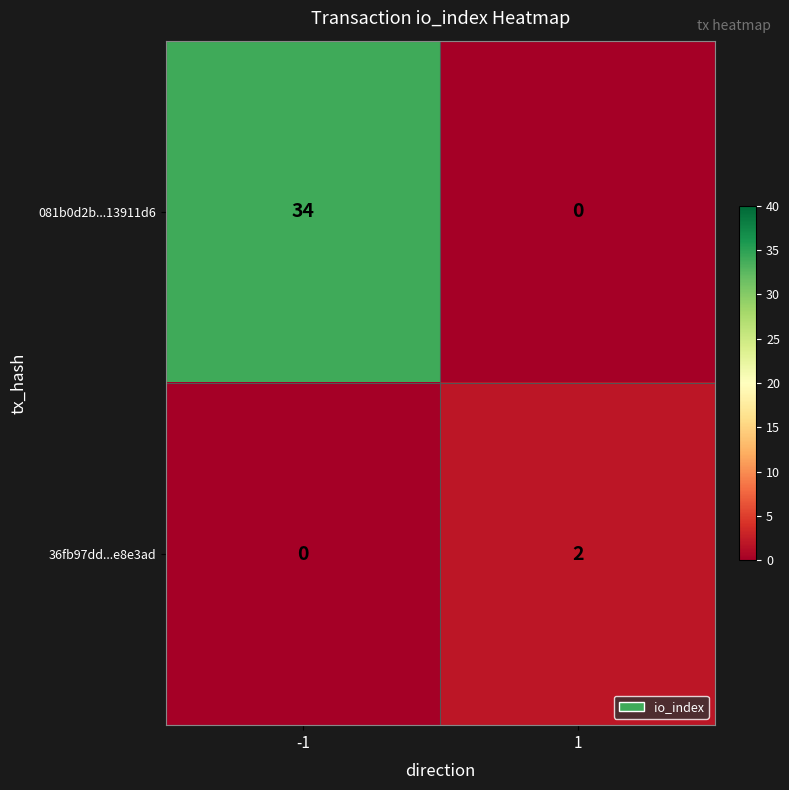

Is it true that 081b0d2b...13911d6 equals 34 at -1?

True